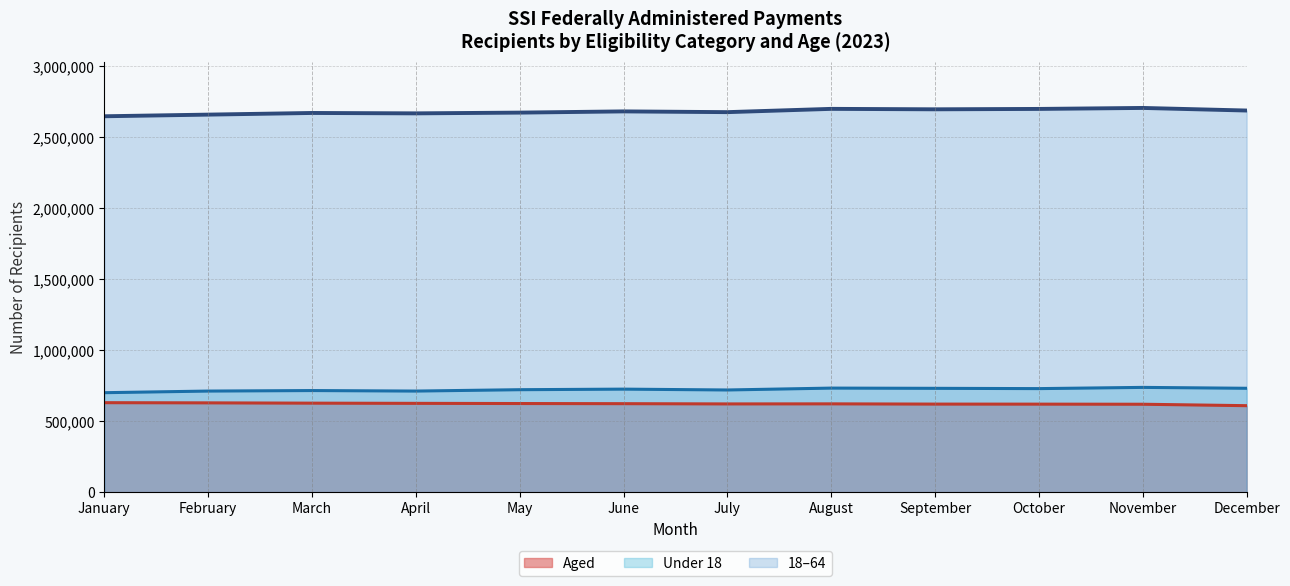

How many values in the Aged series are below 624203?

6